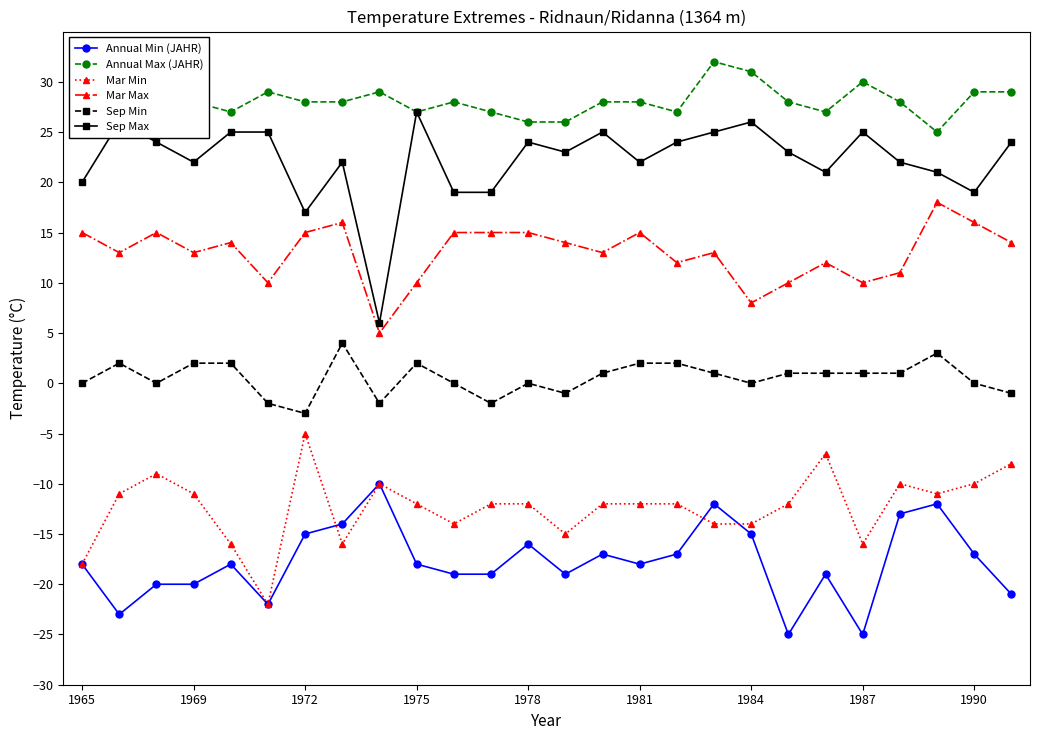

What are all the series names shown in the legend?

Annual Min (JAHR), Annual Max (JAHR), Mar Min, Mar Max, Sep Min, Sep Max